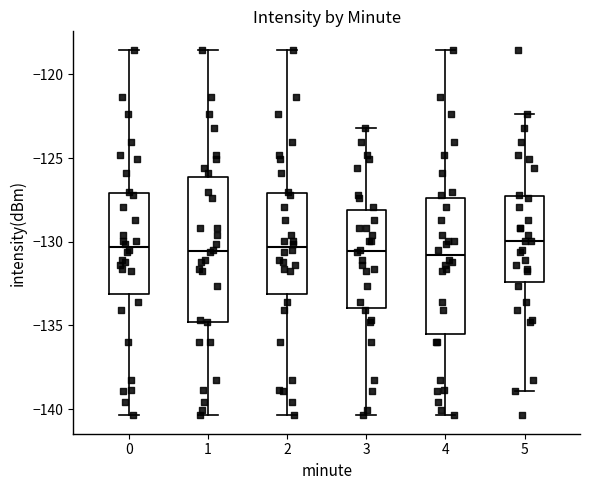

Reading left to right, transcribe this box plot: for each box, give where its median line is, the range the box spans, and where its two whiskers end, as read against the y-axis. The values are not printed on the chart, so give them approximately, as read against the axis.

0: median -130.5, box -133.0 to -127.0, whiskers -140.5 to -118.5
1: median -130.5, box -135.0 to -126.0, whiskers -140.5 to -118.5
2: median -130.5, box -133.0 to -127.0, whiskers -140.5 to -118.5
3: median -130.5, box -134.0 to -128.0, whiskers -140.5 to -123.0
4: median -131.0, box -135.5 to -127.5, whiskers -140.5 to -118.5
5: median -130.0, box -132.5 to -127.5, whiskers -139.0 to -122.5